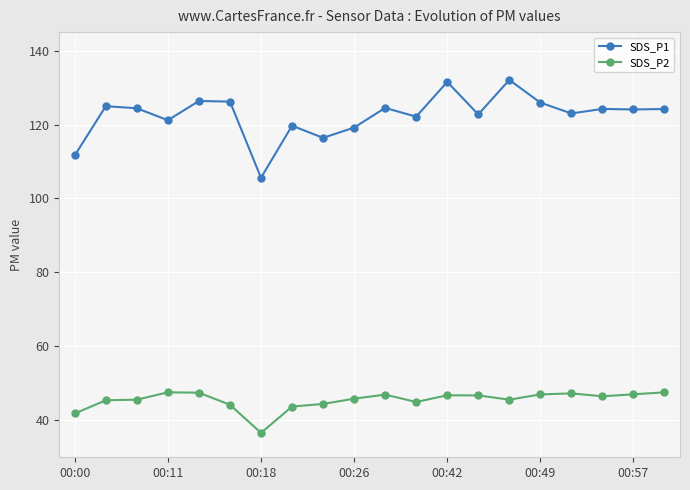

True or false: SDS_P2 and SDS_P1 cross at least once.

False